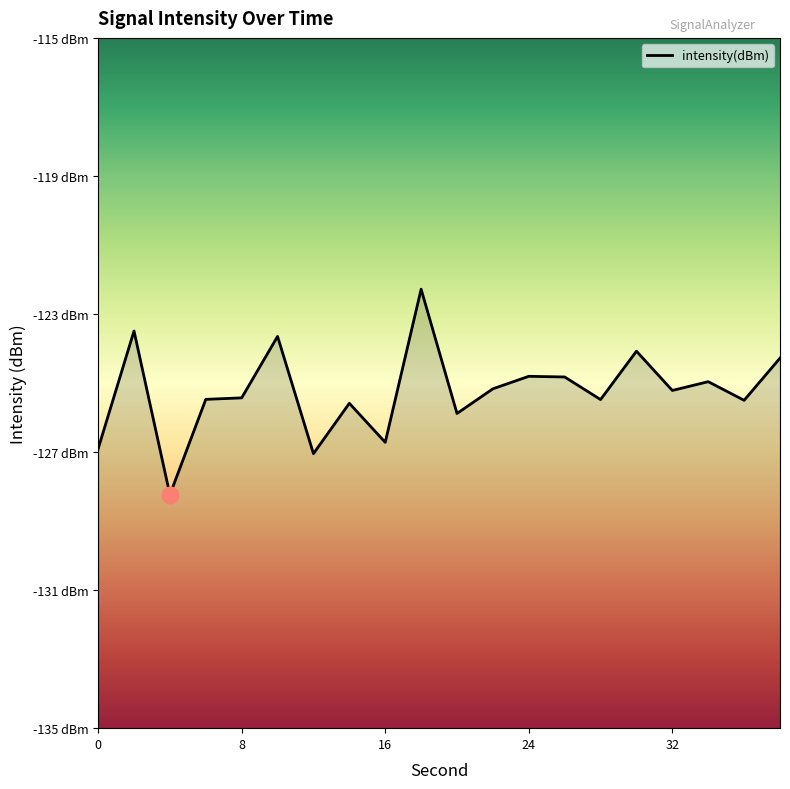

What is the value of the 9th point from the left?

-126.7